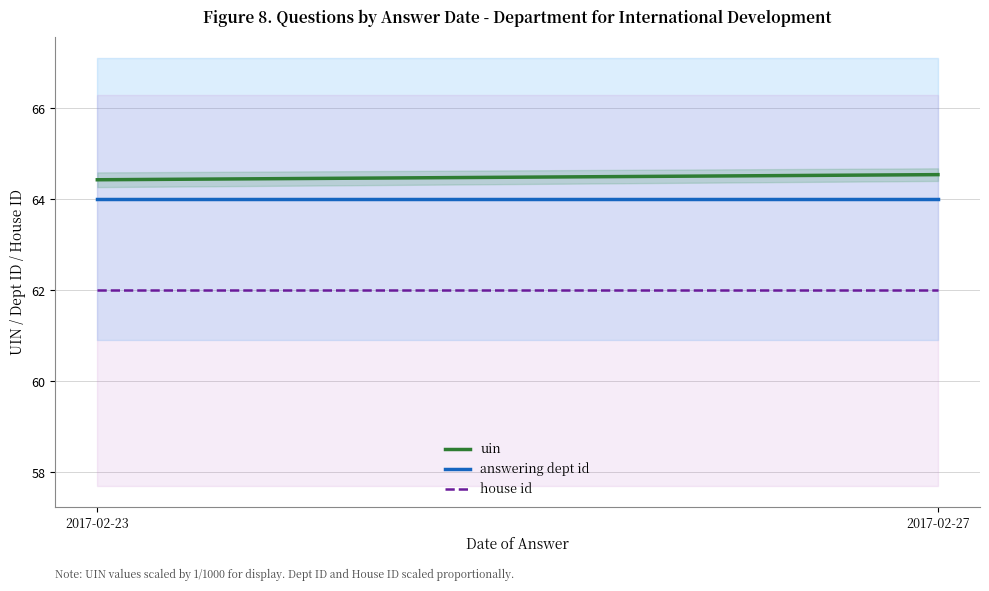

What is the sum of the answering dept id values at 2017-02-27 and 2017-02-23?

128.0